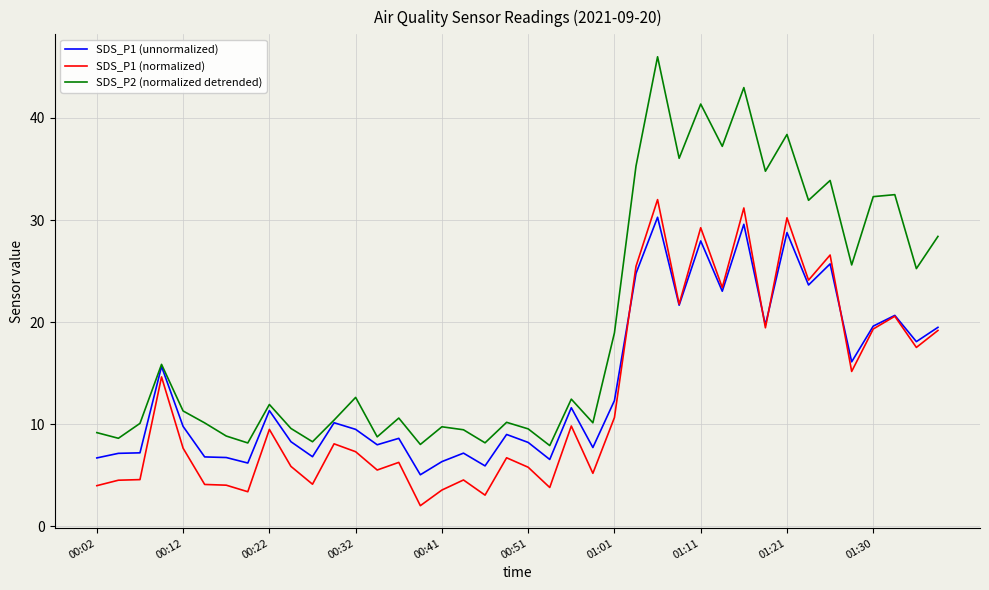

What is the difference between the maximum and minimum values in the SDS_P1 (normalized) series?

30.0